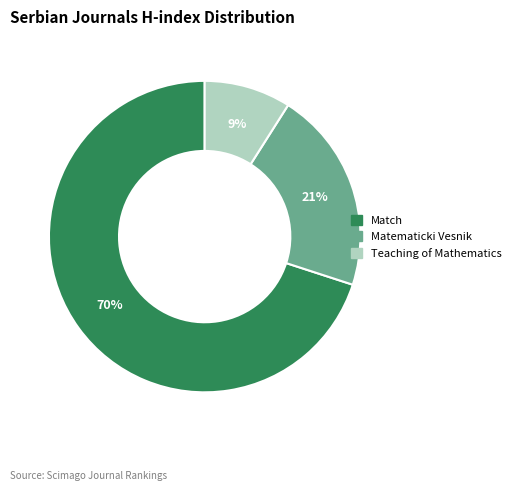

To the nearest percent, what is the average slice percentage?

33%